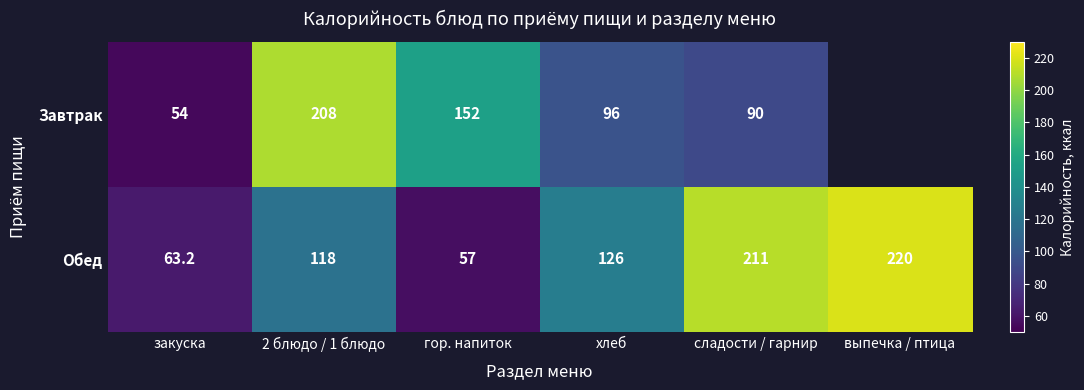

At how many categories does at least one series exceed 138?

4